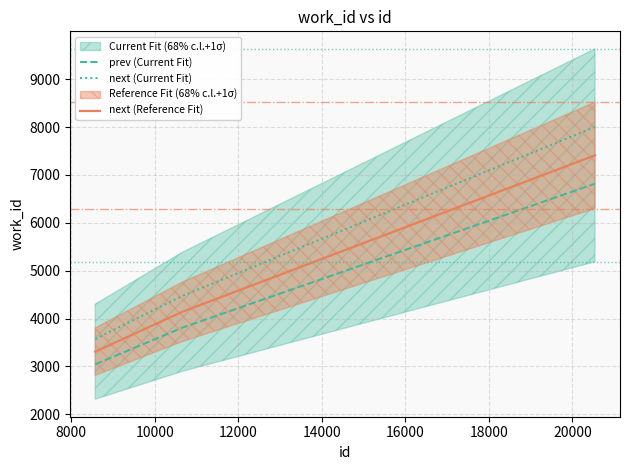

What is the minimum value for next (Current Fit)?

3574.8